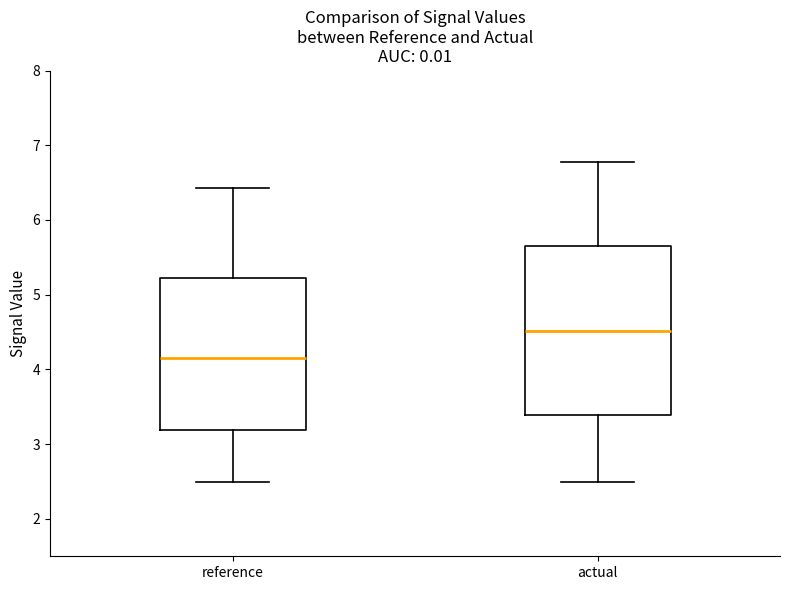

Which box's median line is the lowest?

reference